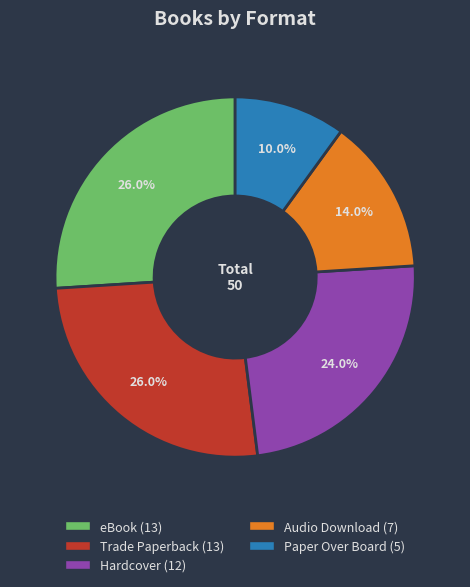

What portion of the pie excludes Hardcover?

76.0%